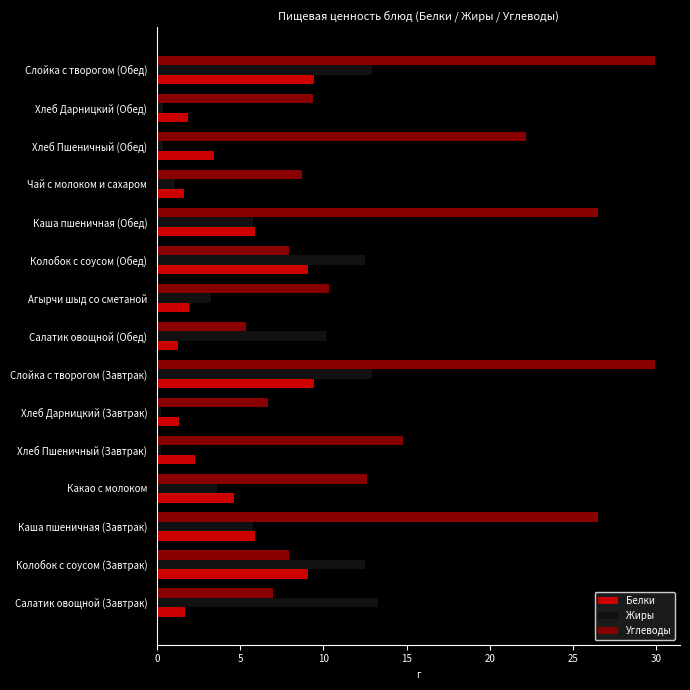

Which series has the largest range (max minus min)?

Углеводы